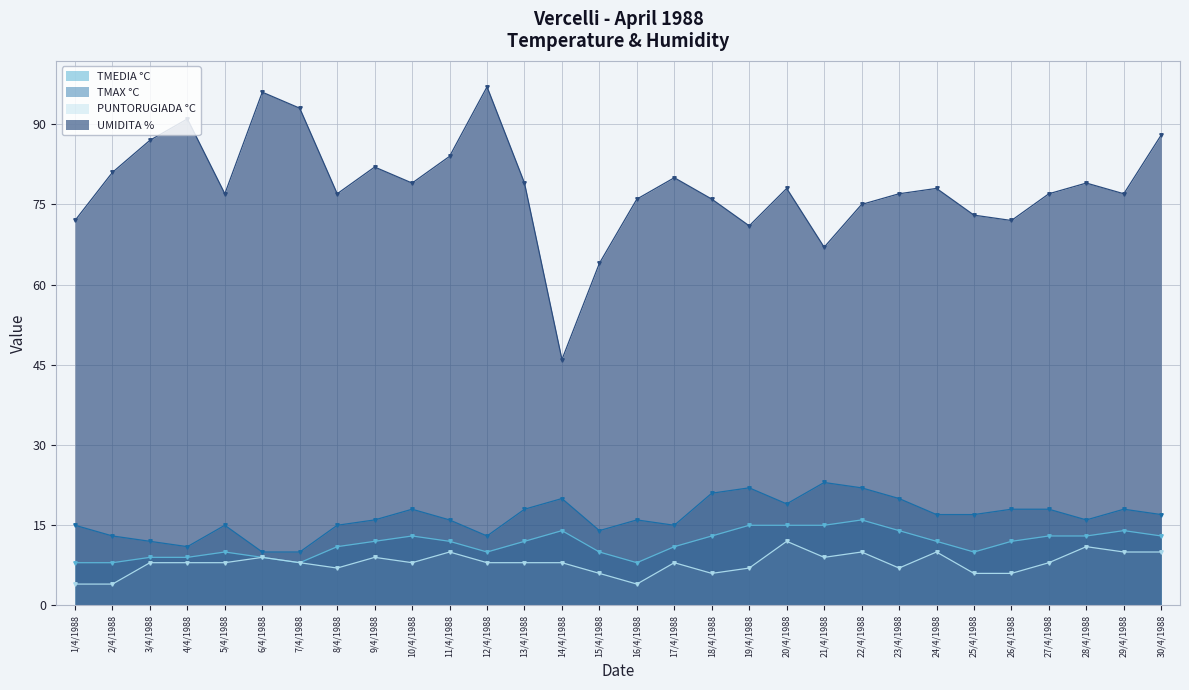

How many lines are shown in the chart?

4